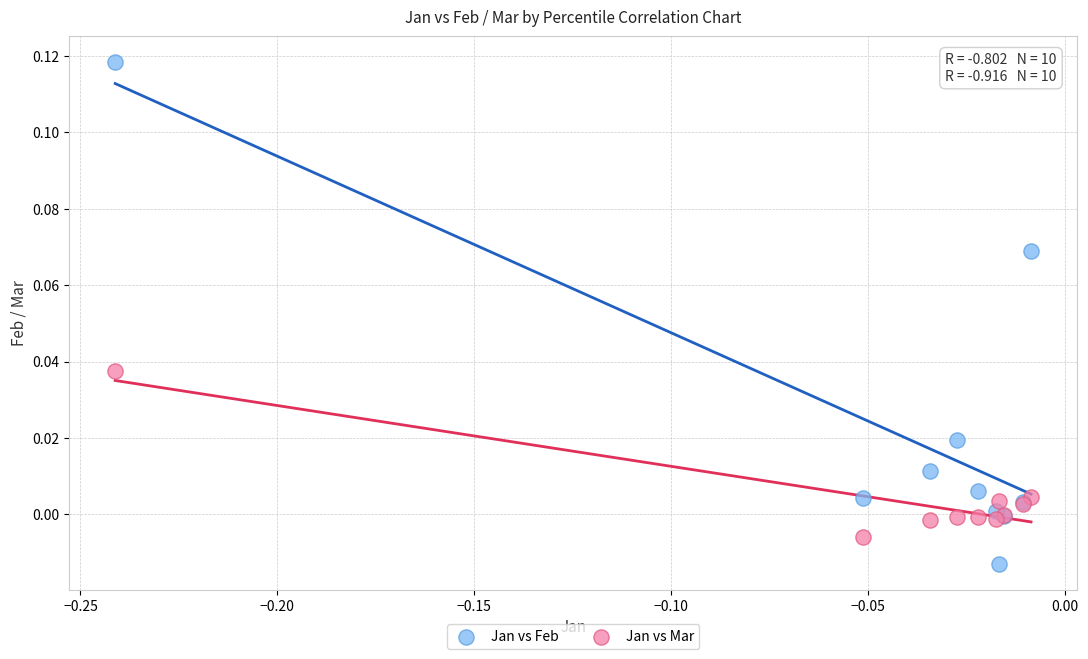

Which series reaches the minimum Y coordinate?

Jan vs Feb